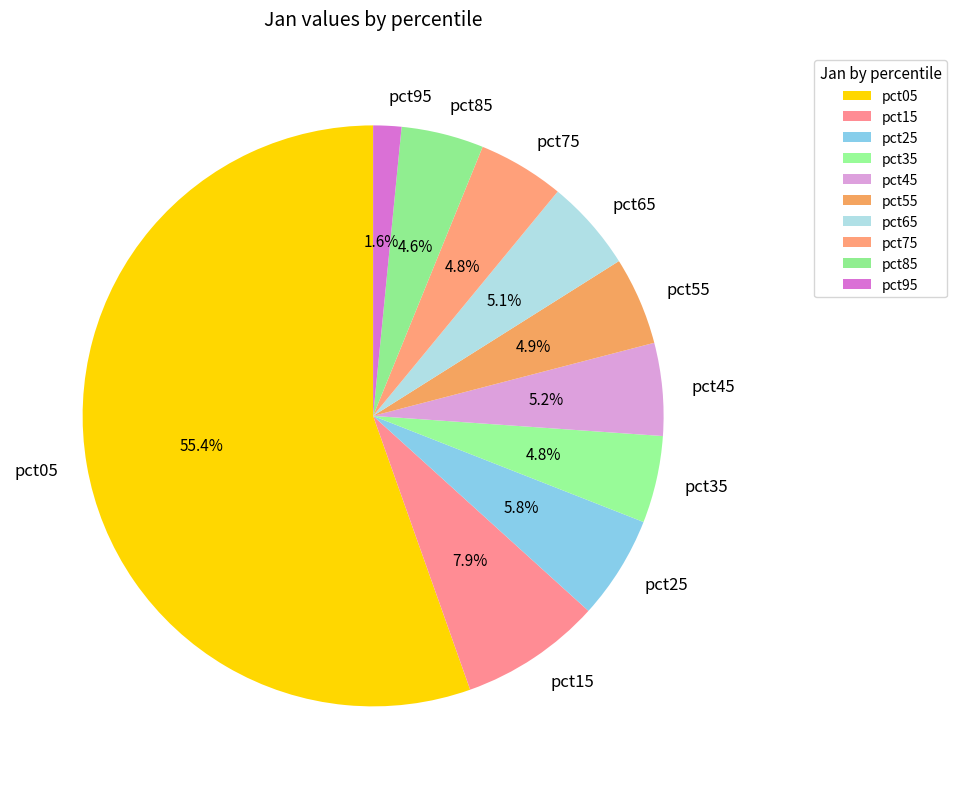

What portion of the pie excludes pct95?

98.4%